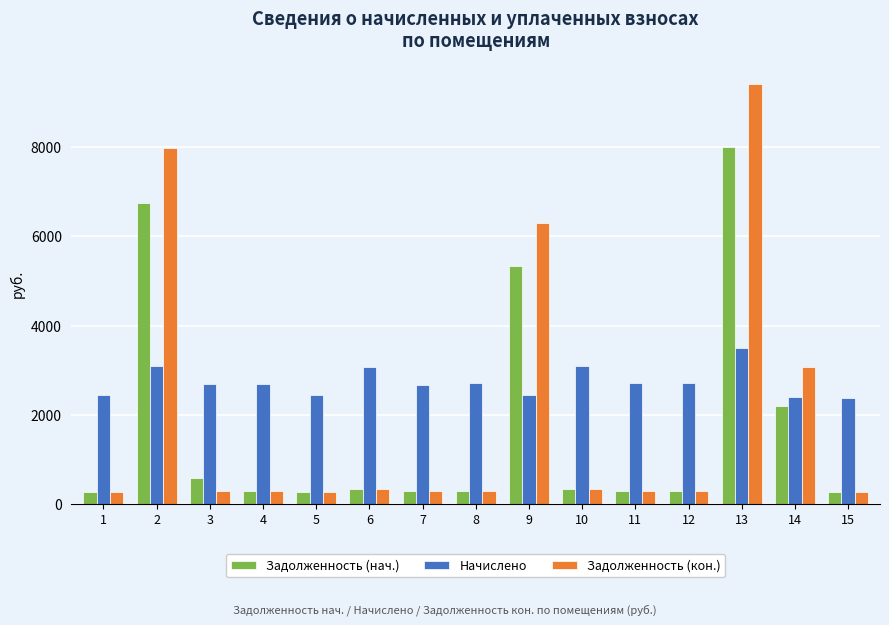

List the series in order of their overall mean, lowest first.

Задолженность (нач.), Задолженность (кон.), Начислено